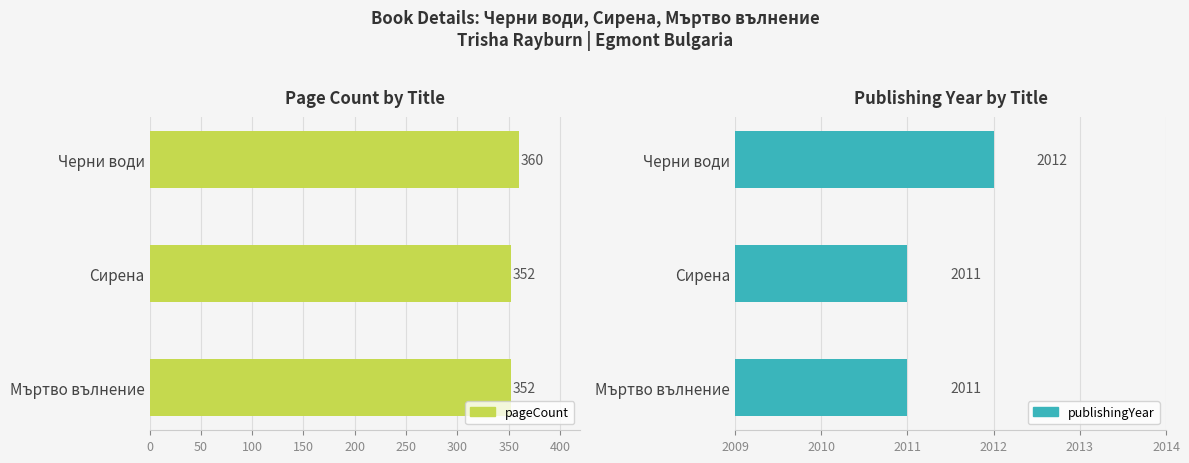

Does the chart contain stacked bars?

No